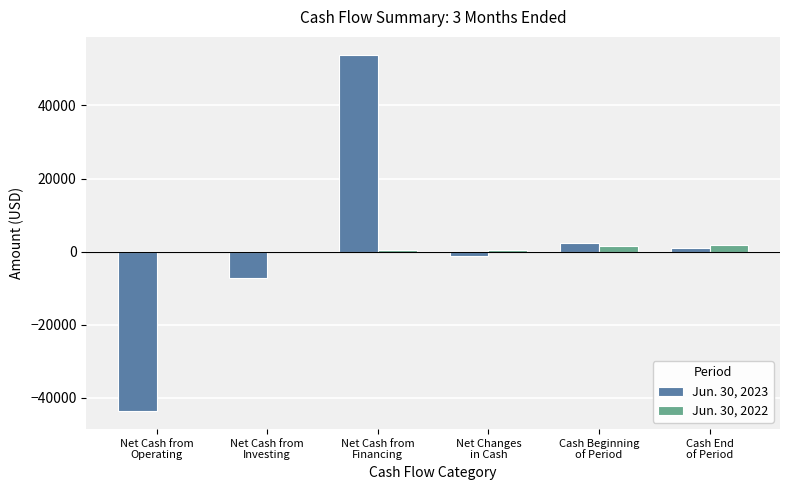

True or false: Jun. 30, 2023 has a value of 53900 at Net Cash from
Financing.

True